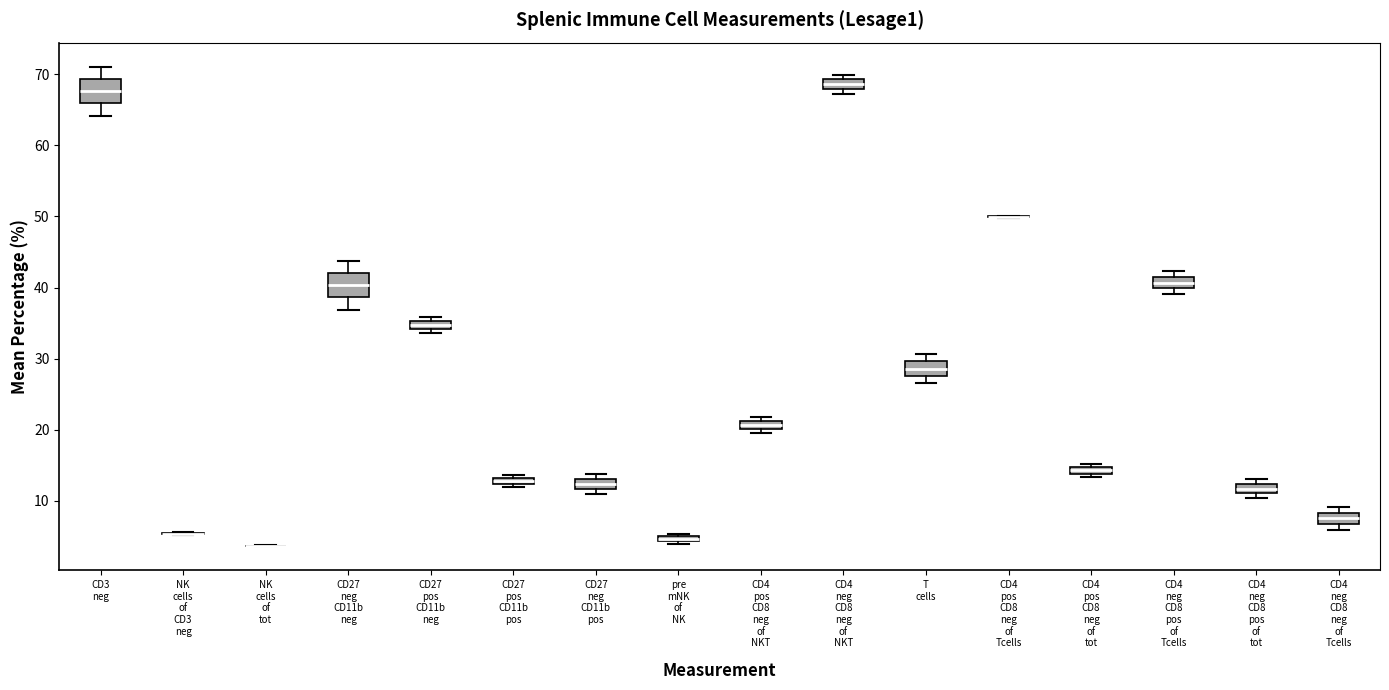

Where is the lower edge of the box for CD27 pos CD11b neg on the y-axis? The values are not printed on the chart, so give them approximately, as read against the axis.

34